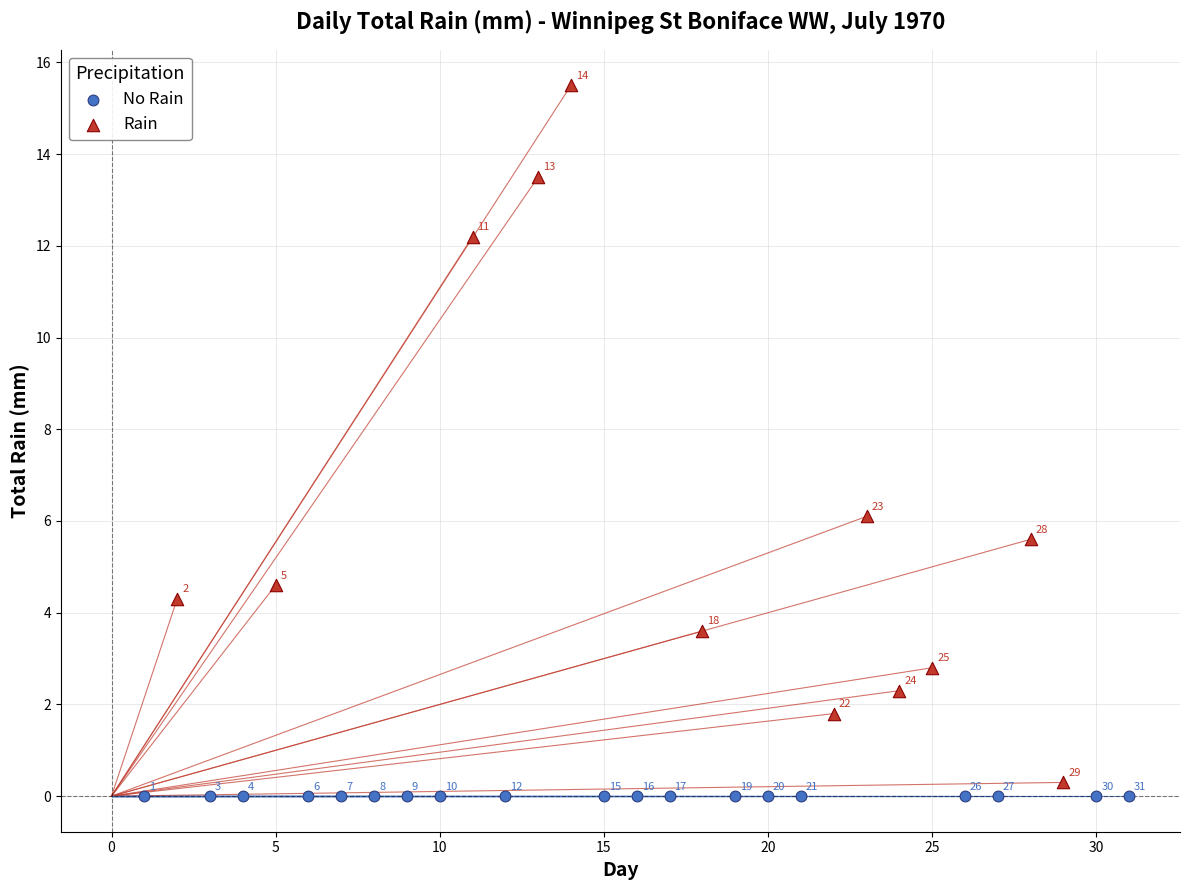

Which series contains the highest Y value?

Rain